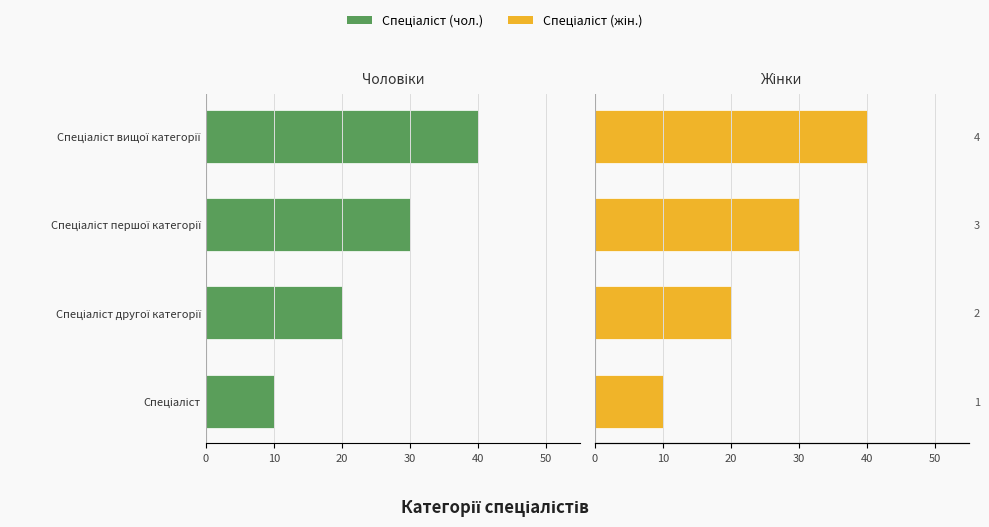

What is the difference between the maximum and minimum values in the Спеціаліст (жін.) series?

30